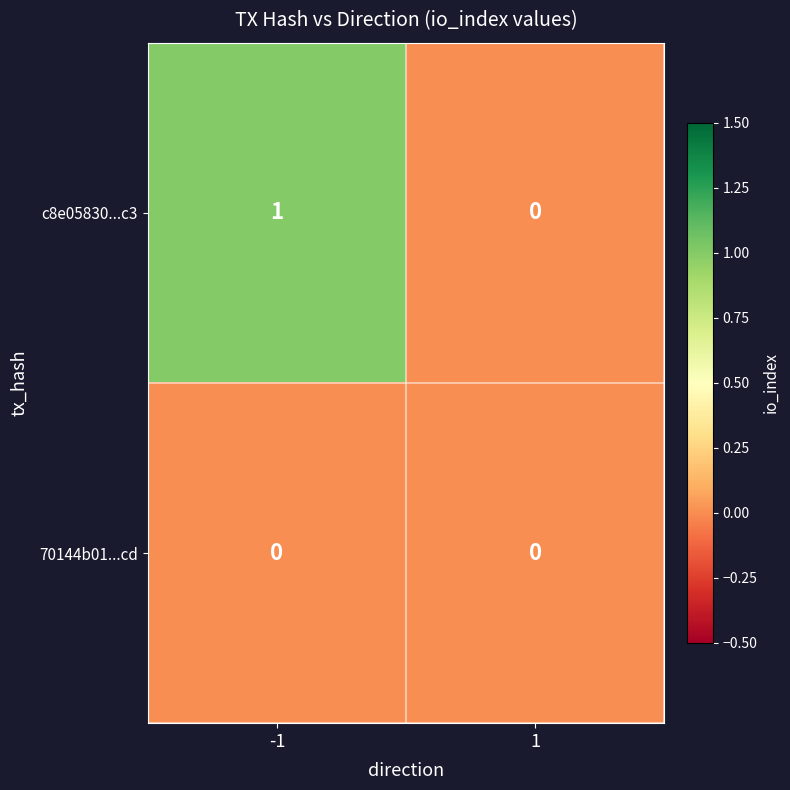

Reading left to right, what are all the values shown in this chart?

c8e05830...c3: 1	0
70144b01...cd: 0	0